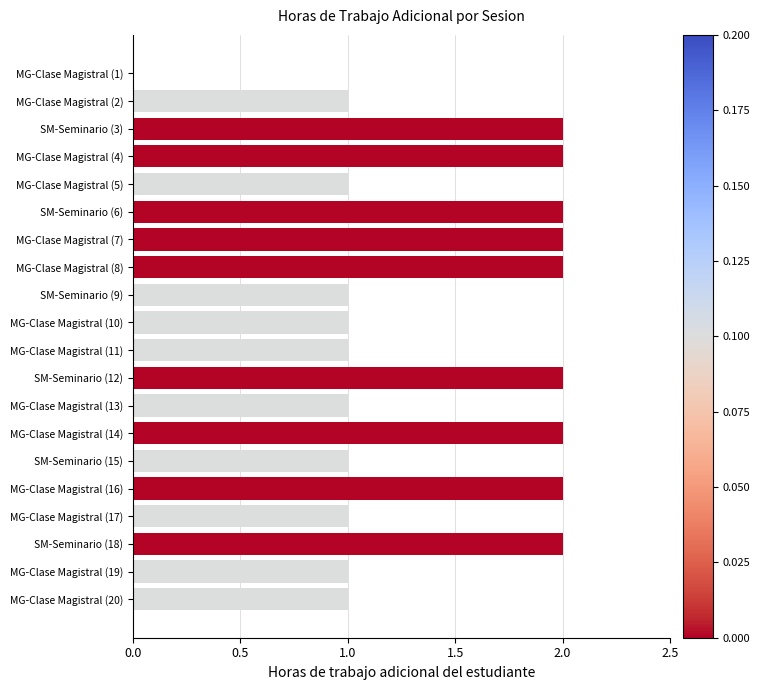

True or false: the data shows 2 at MG-Clase Magistral (7).

True